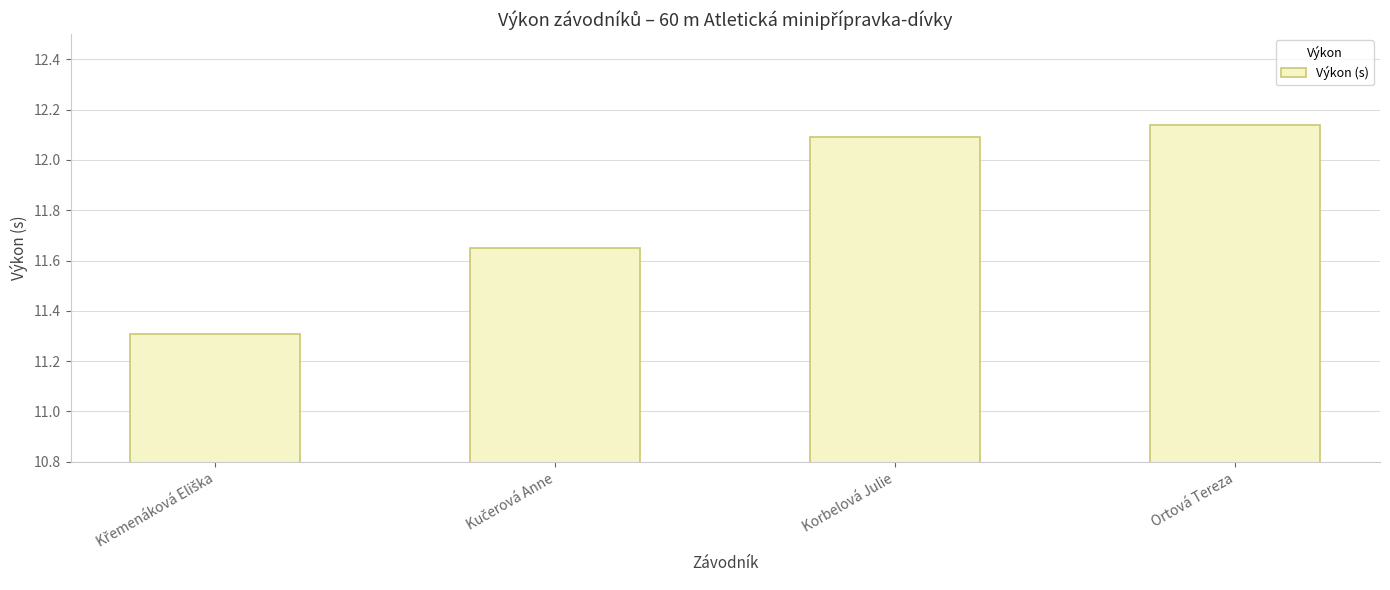

What position from the left is Ortová Tereza?

4